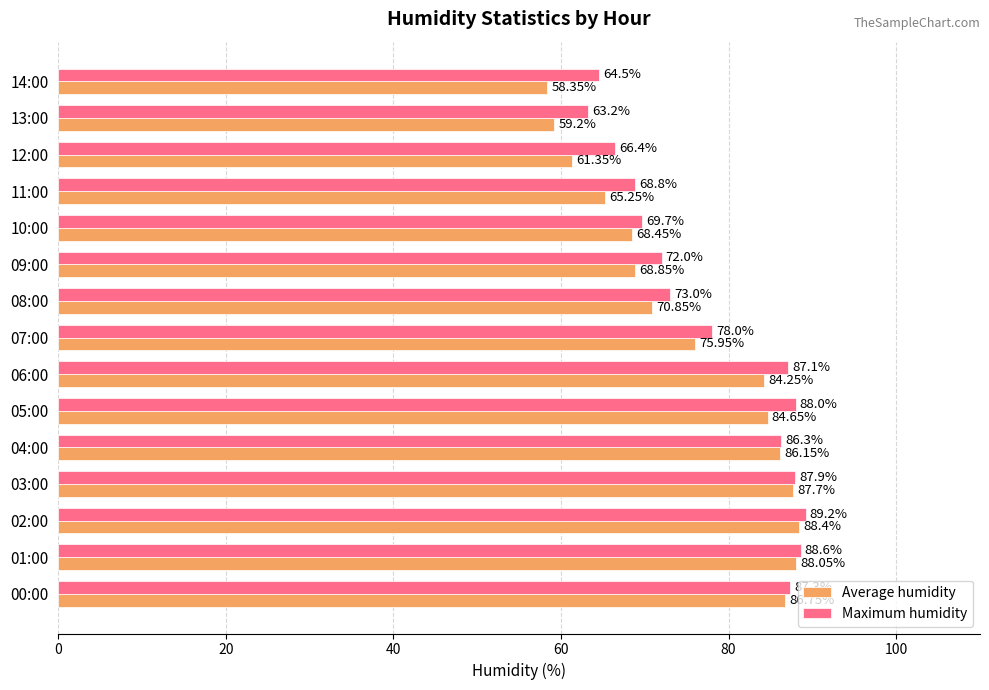

Which series has the largest total across all categories?

Maximum humidity